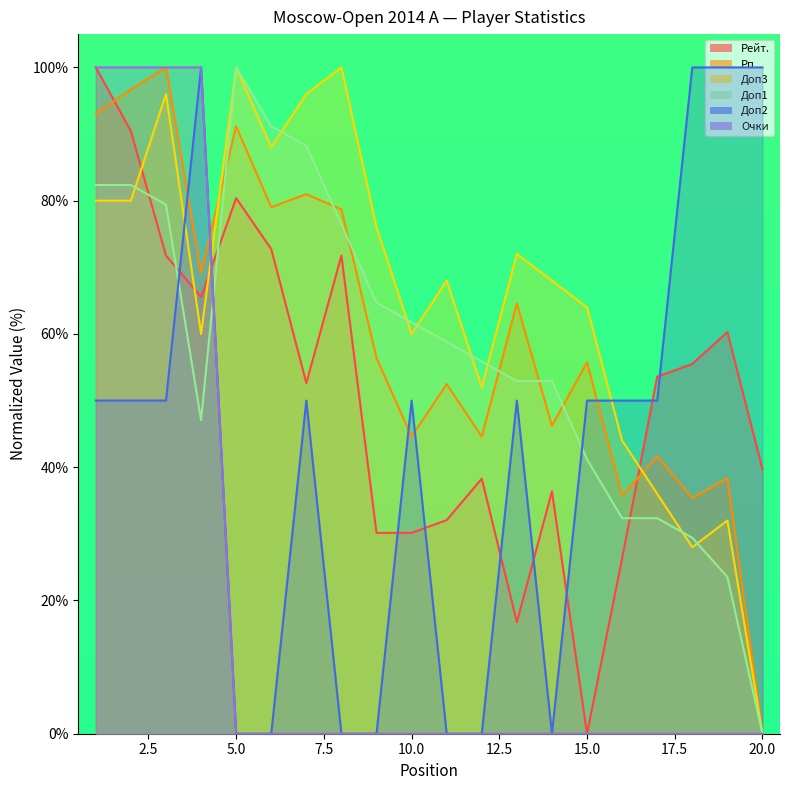

Which category has the lowest value in the Рейт. series?

15